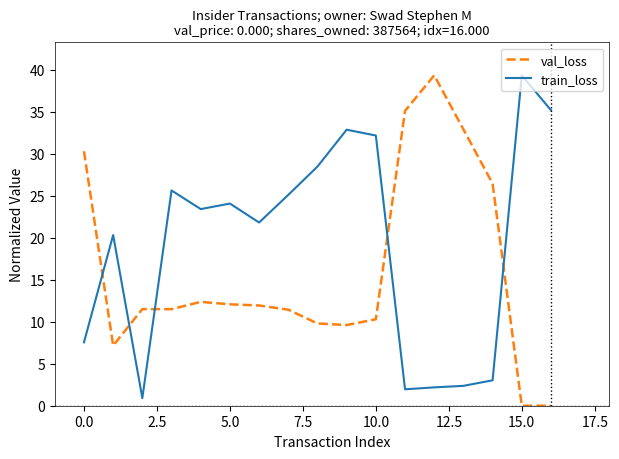

List the series in order of their overall mean, lowest first.

val_loss, train_loss